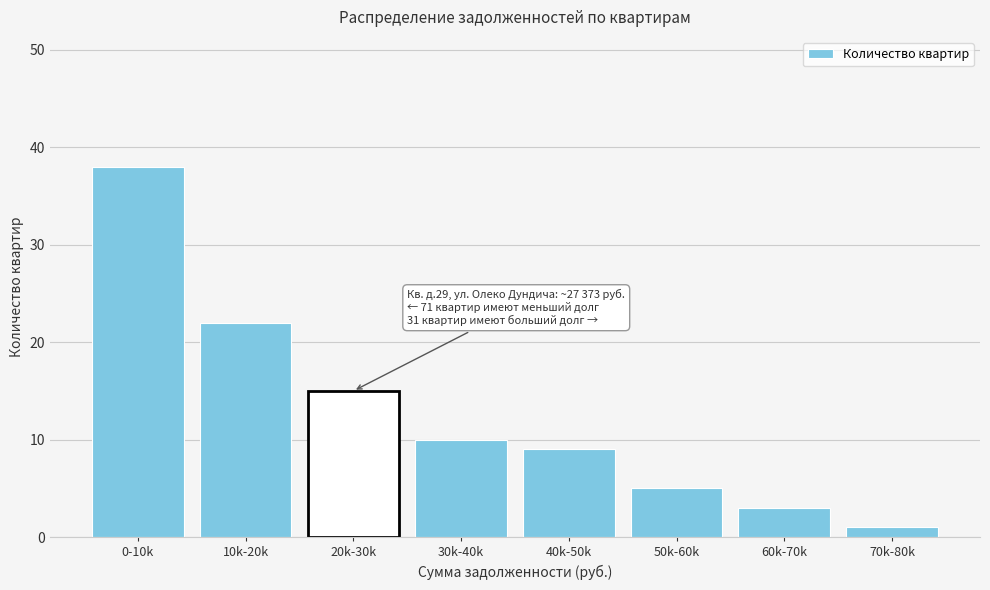

Reading left to right, transcribe all the data shown in this chart.

38	22	15	10	9	5	3	1